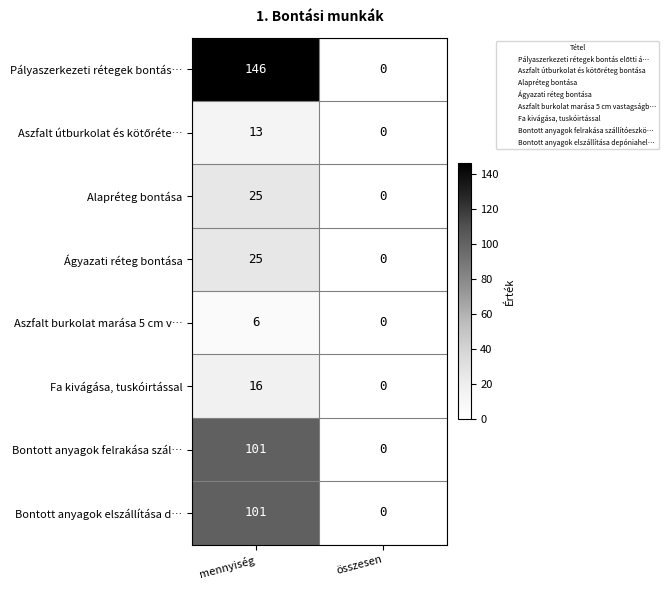

The value of Aszfalt burkolat marása 5 cm v… at összesen is 0. True or false?

True